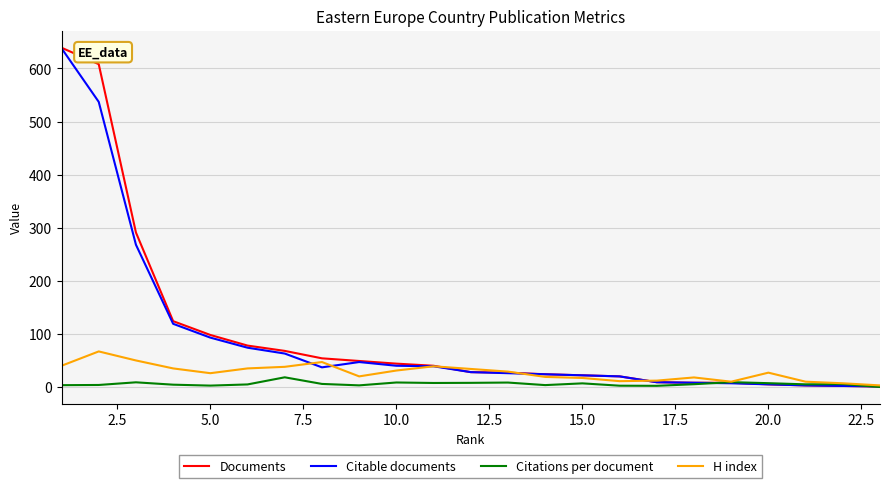

Which series has the widest spread of values?

Documents